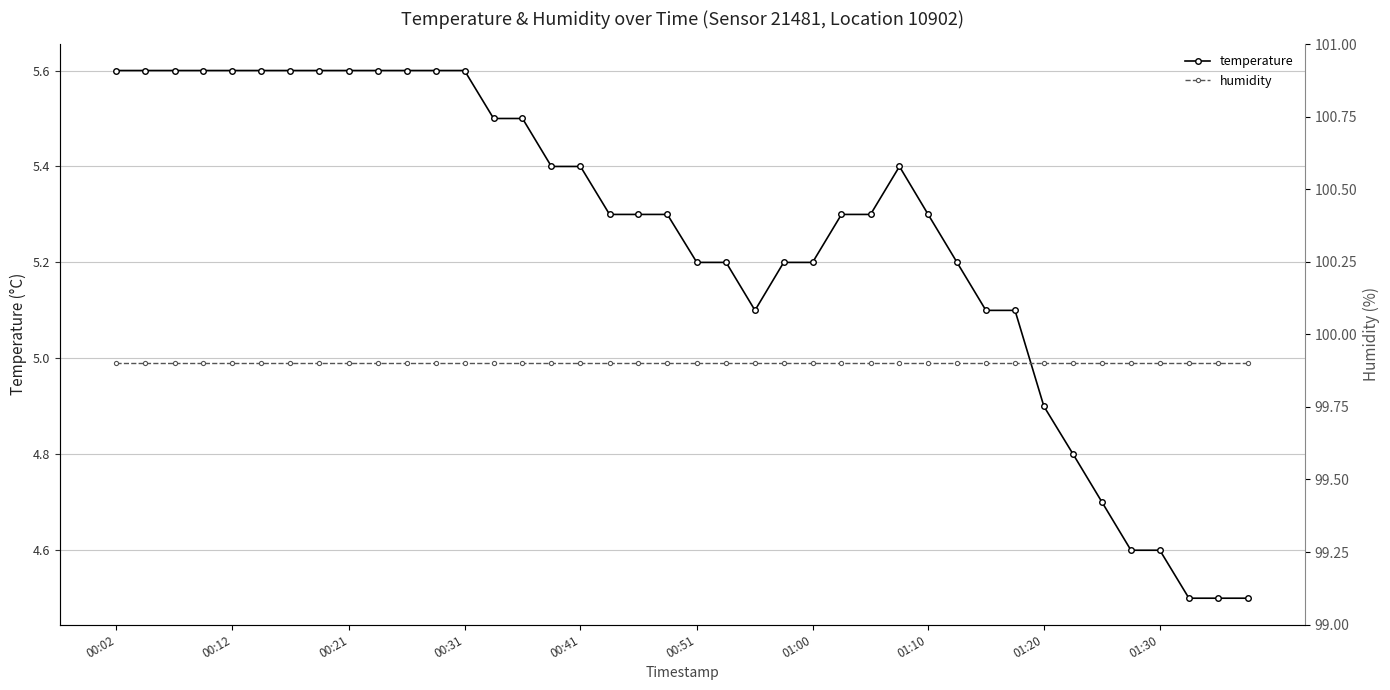

What is the minimum value for temperature?

4.5